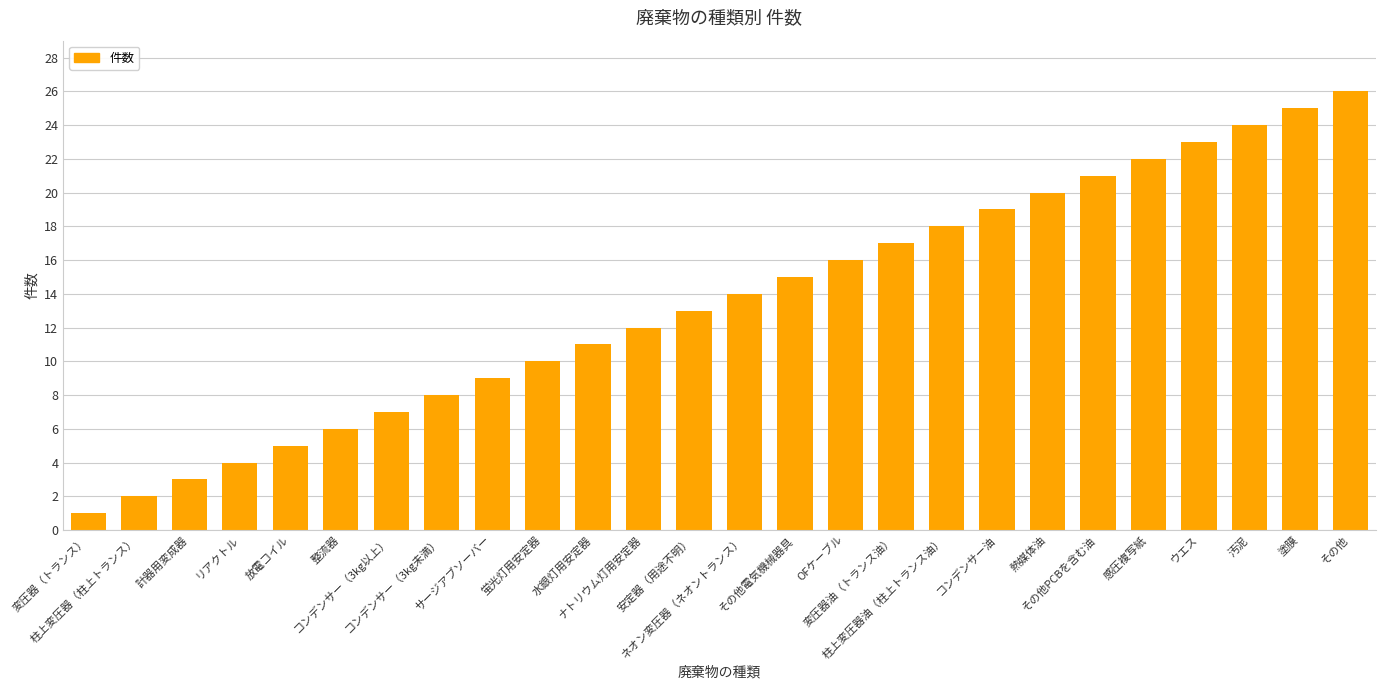

Reading left to right, transcribe all the data shown in this chart.

変圧器（トランス）=1	柱上変圧器（柱上トランス）=2	計器用変成器=3	リアクトル=4	放電コイル=5	整流器=6	コンデンサー（3kg以上）=7	コンデンサー（3kg未満）=8	サージアブソーバー=9	蛍光灯用安定器=10	水銀灯用安定器=11	ナトリウム灯用安定器=12	安定器（用途不明）=13	ネオン変圧器（ネオントランス）=14	その他電気機械器具=15	OFケーブル=16	変圧器油（トランス油）=17	柱上変圧器油（柱上トランス油）=18	コンデンサー油=19	熱媒体油=20	その他PCBを含む油=21	感圧複写紙=22	ウエス=23	汚泥=24	塗膜=25	その他=26